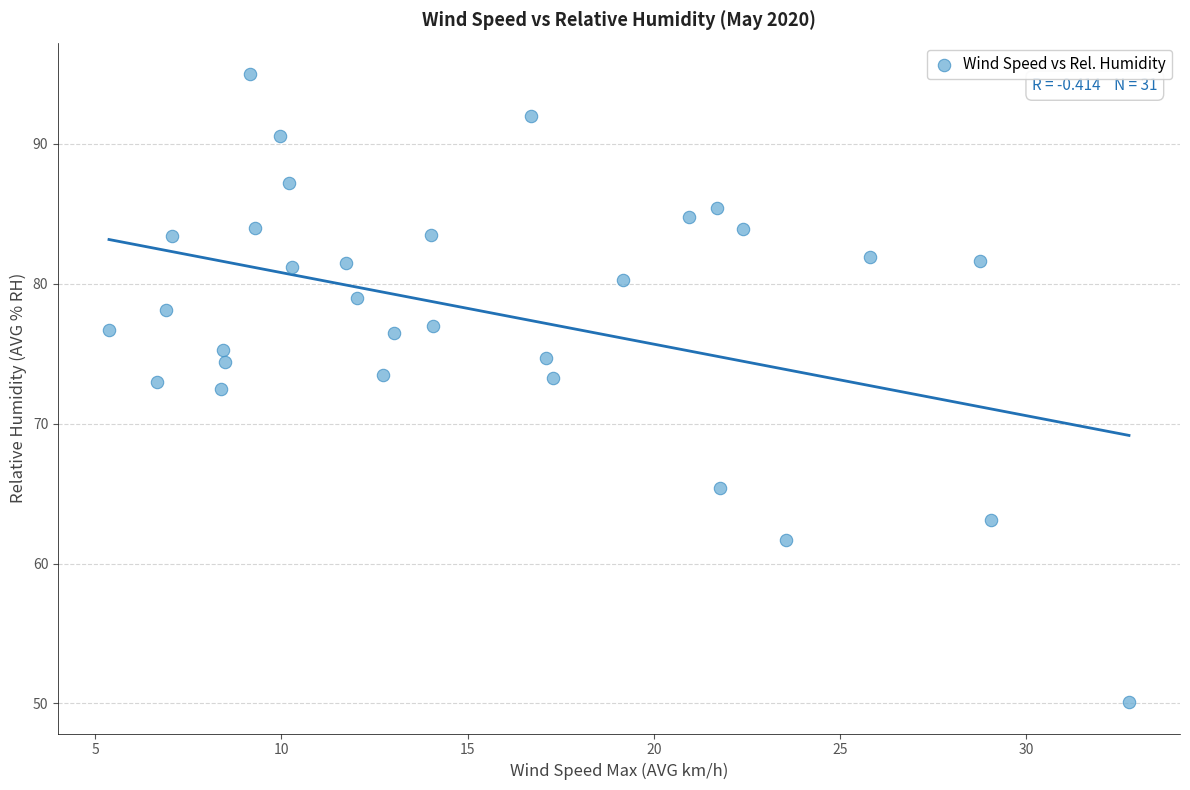

What is the range of X values (max minus min)?

27.4